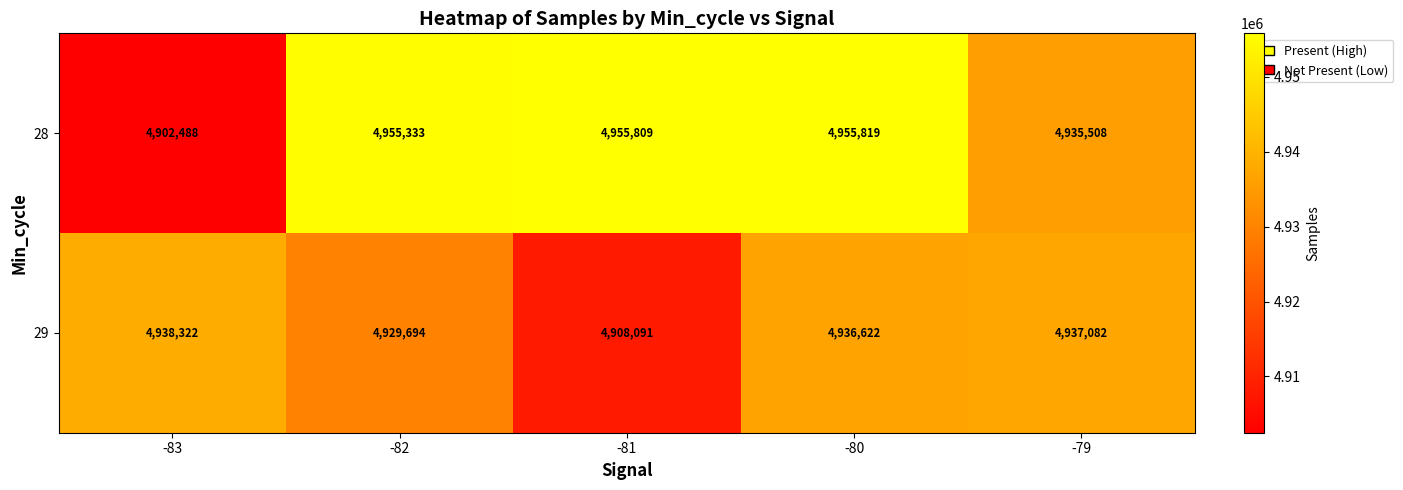

What is the difference between the 29 values at -83 and -82?

8628